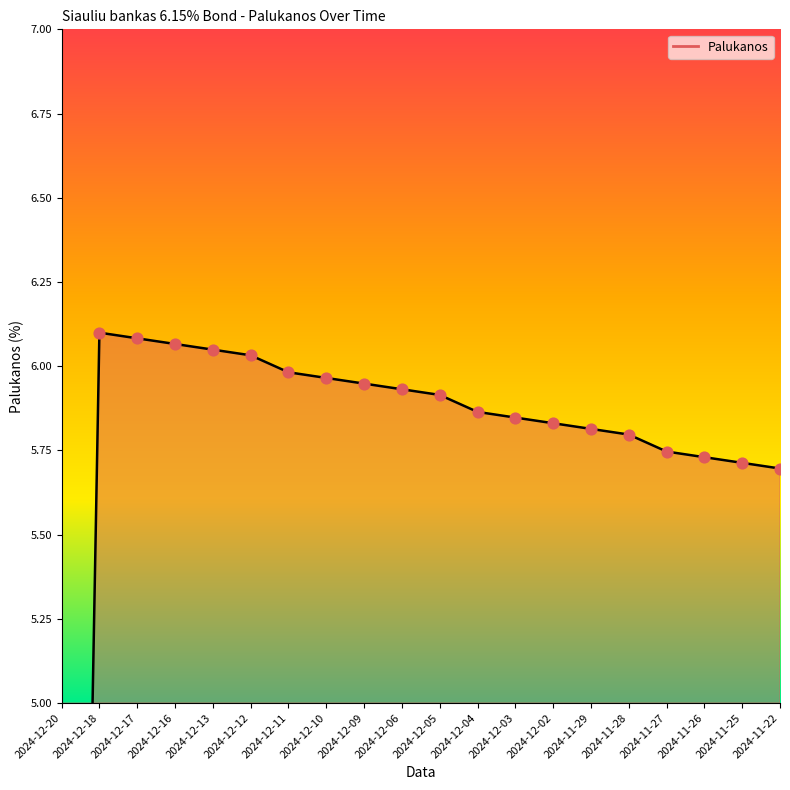

What is the ratio of the value at 2024-12-13 to the value at 2024-11-29?

1.0